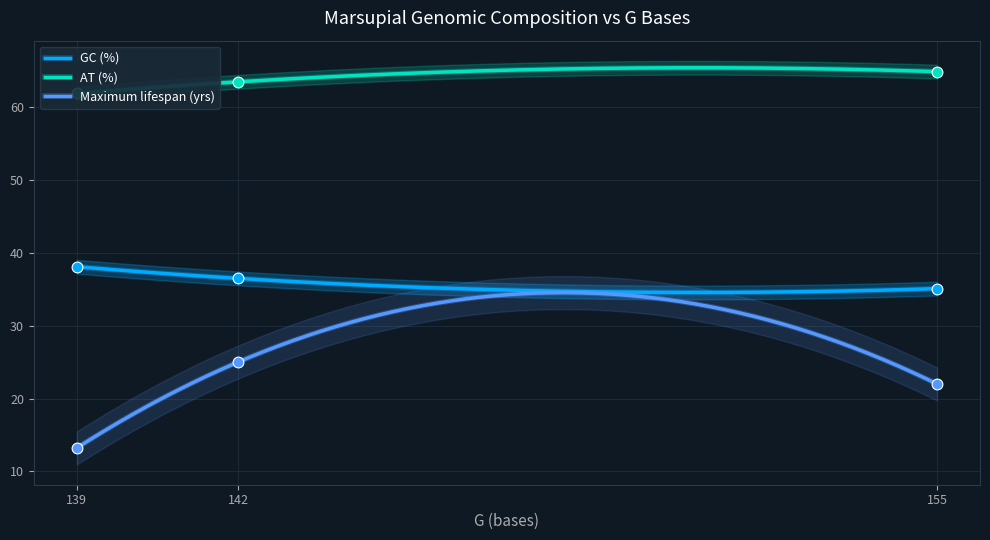

Which series has the largest total across all categories?

AT (%)